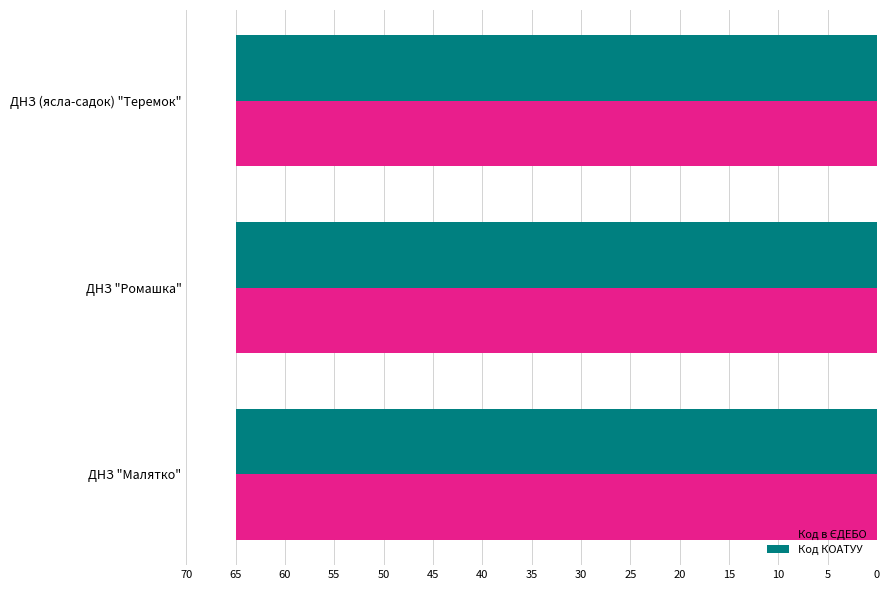

At how many categories does at least one series exceed 64?

3